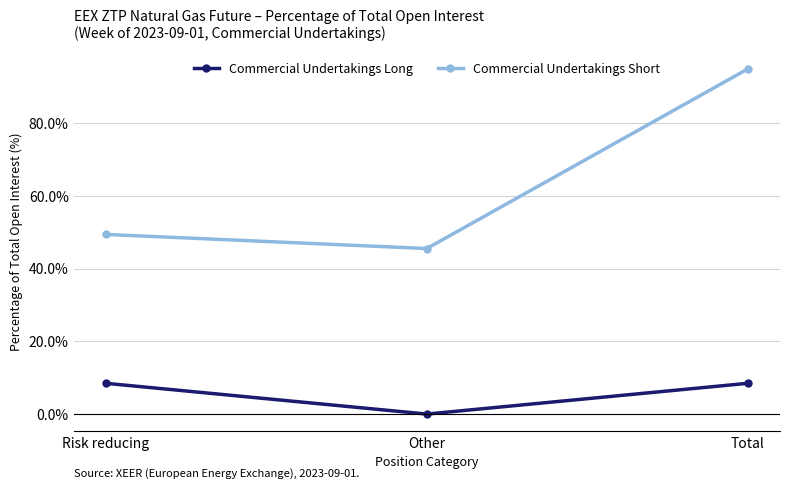

How many data points in Commercial Undertakings Short are less than 49?

1